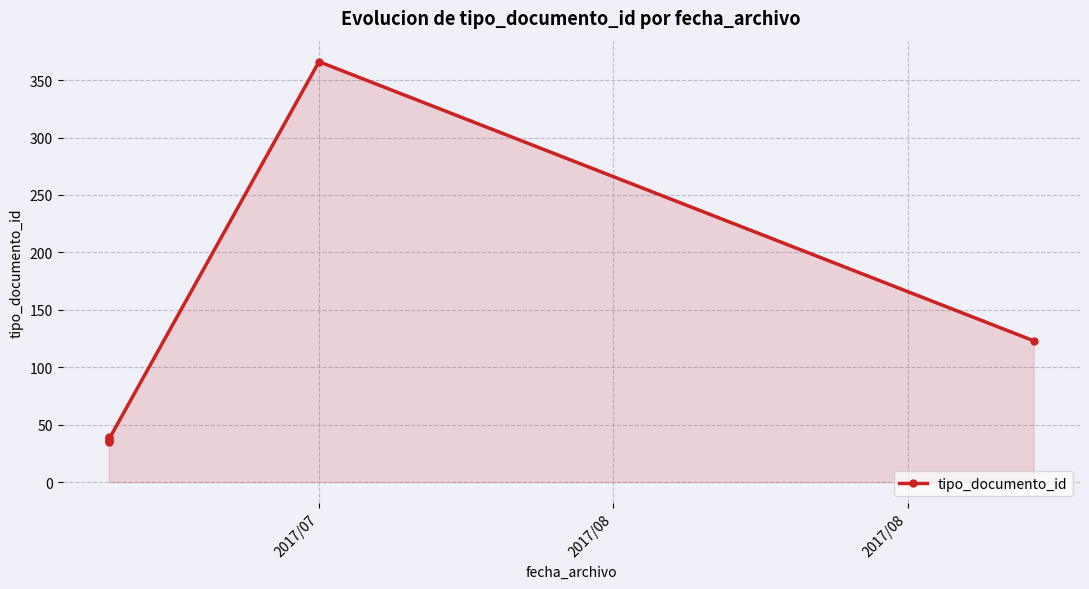

Count the number of data series in this chart.

1